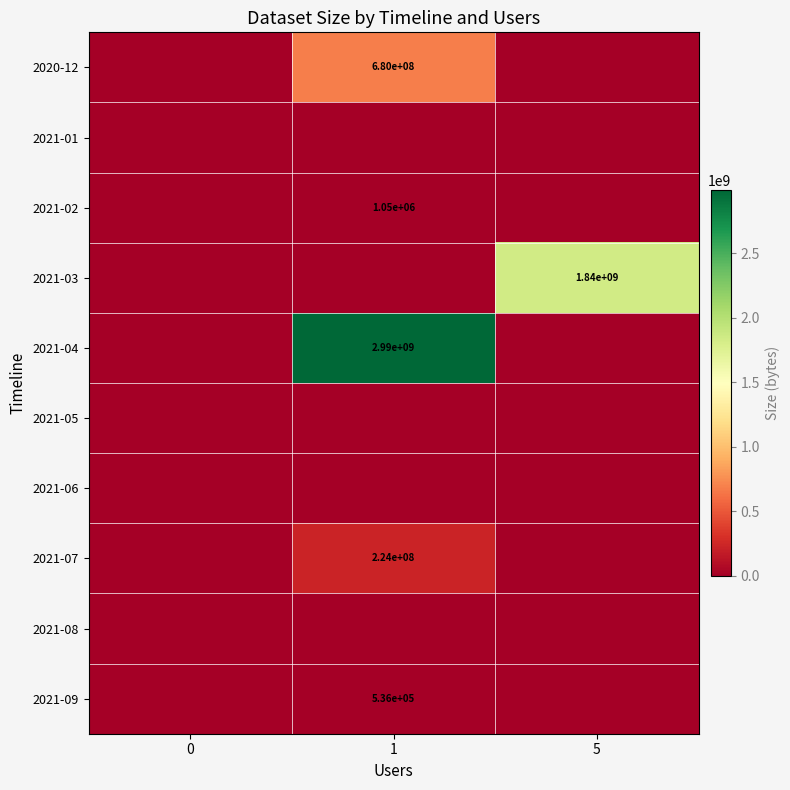

The 2021-02 series shows 1050000 at 1. True or false?

True